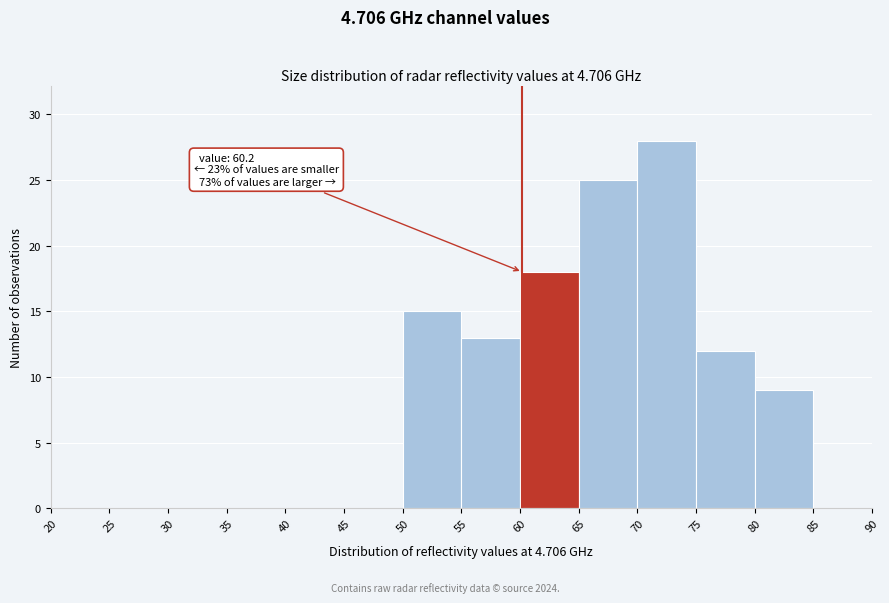

Over which range of the x-axis is the bar tallest?

70 to 75